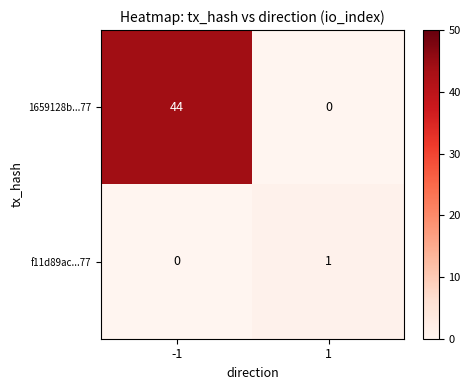

What is the average value of the 1659128b...77 series?

22